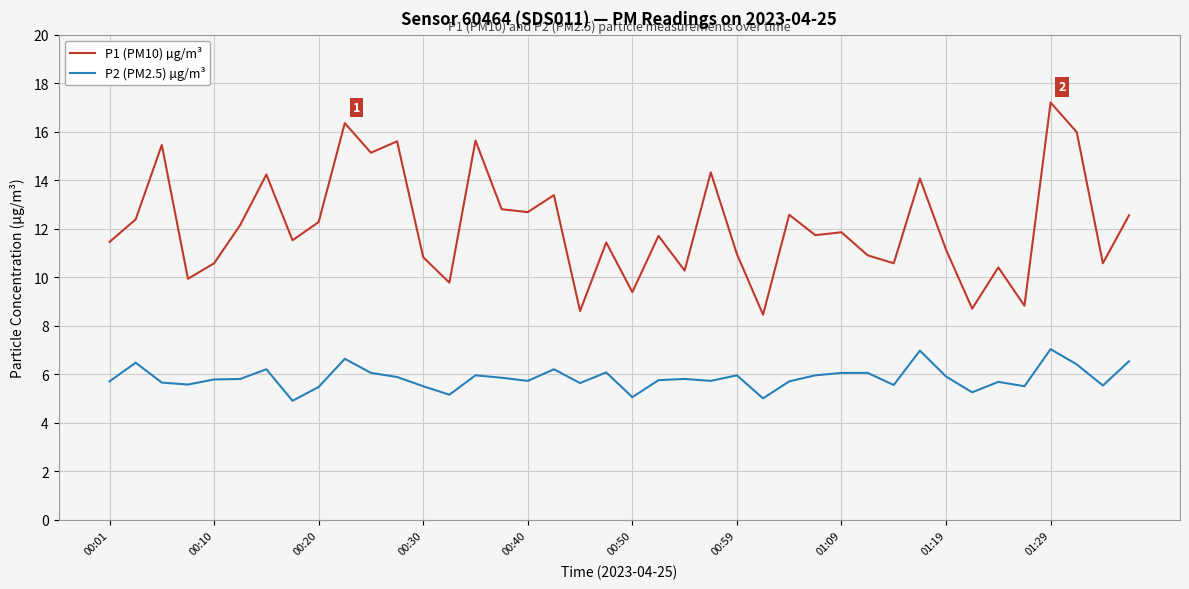

Count the number of data series in this chart.

2